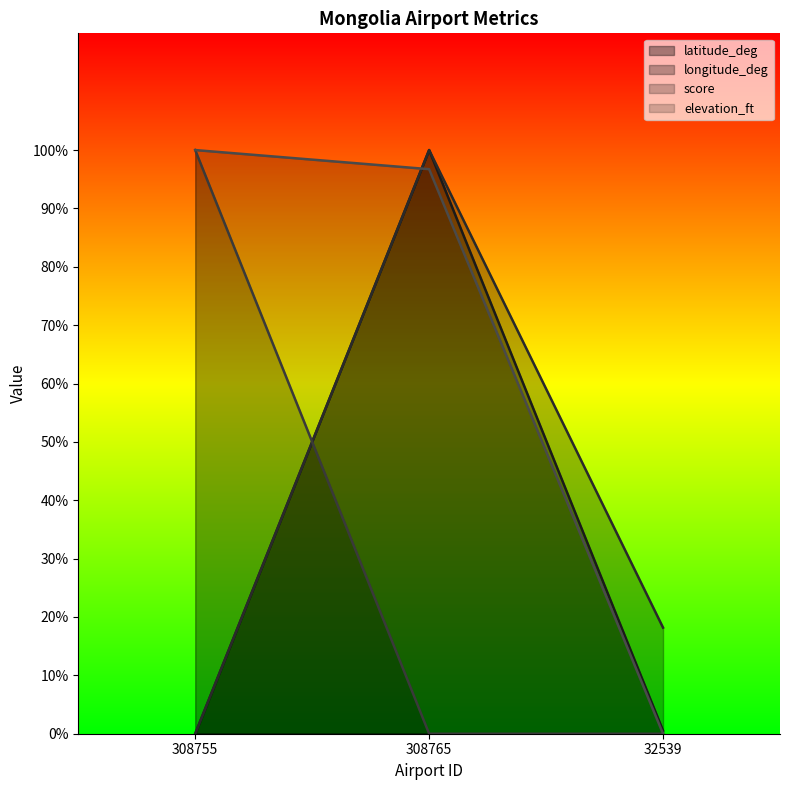

What position from the right is 308765?

2